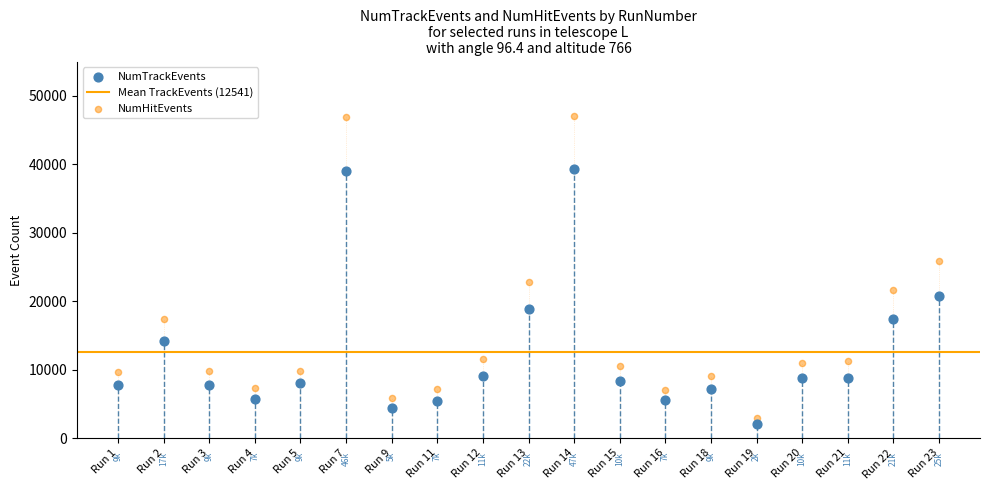

Which series contains the highest Y value?

NumHitEvents